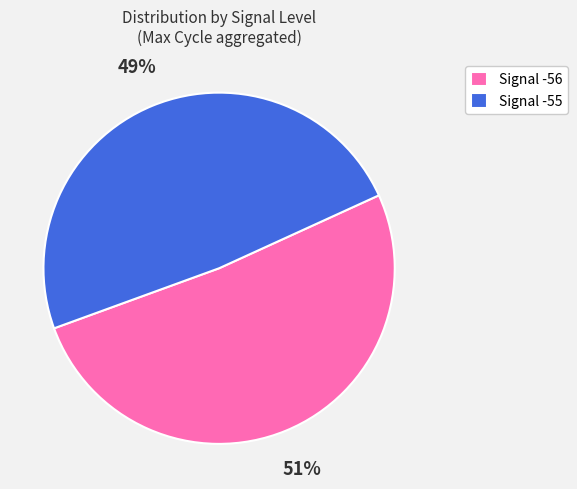

Count the number of slices in the pie.

2